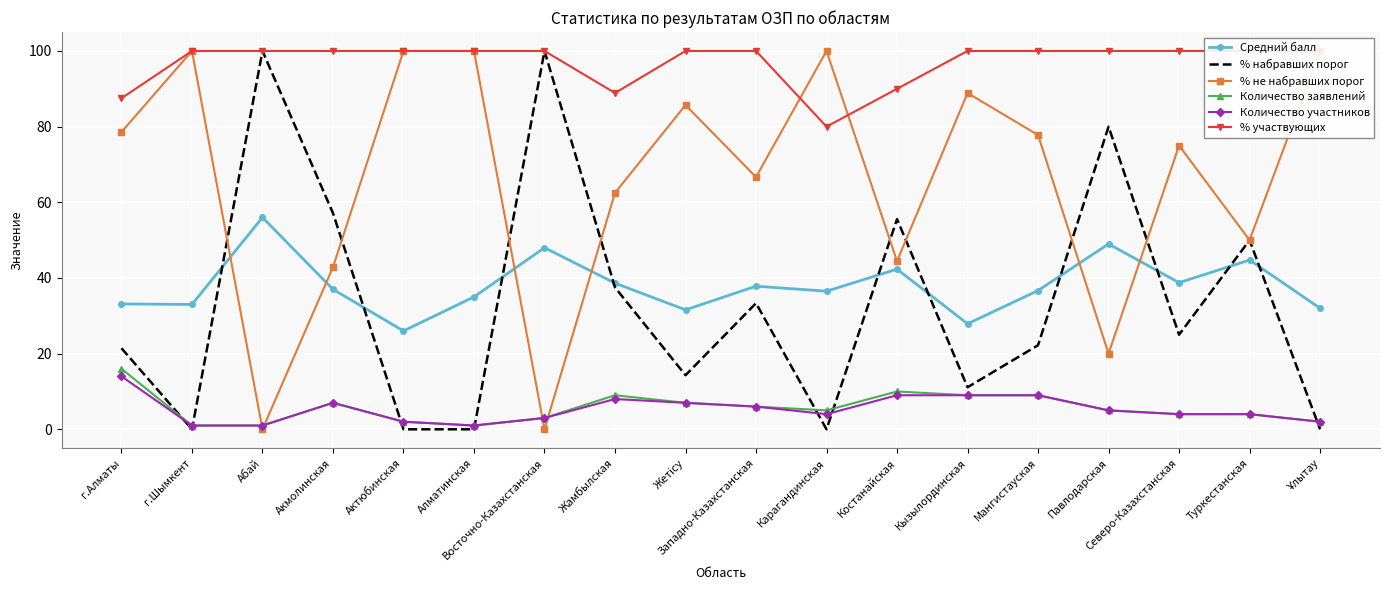

After their last crossing, which series has the higher values: % не набравших порог or Количество участников?

% не набравших порог